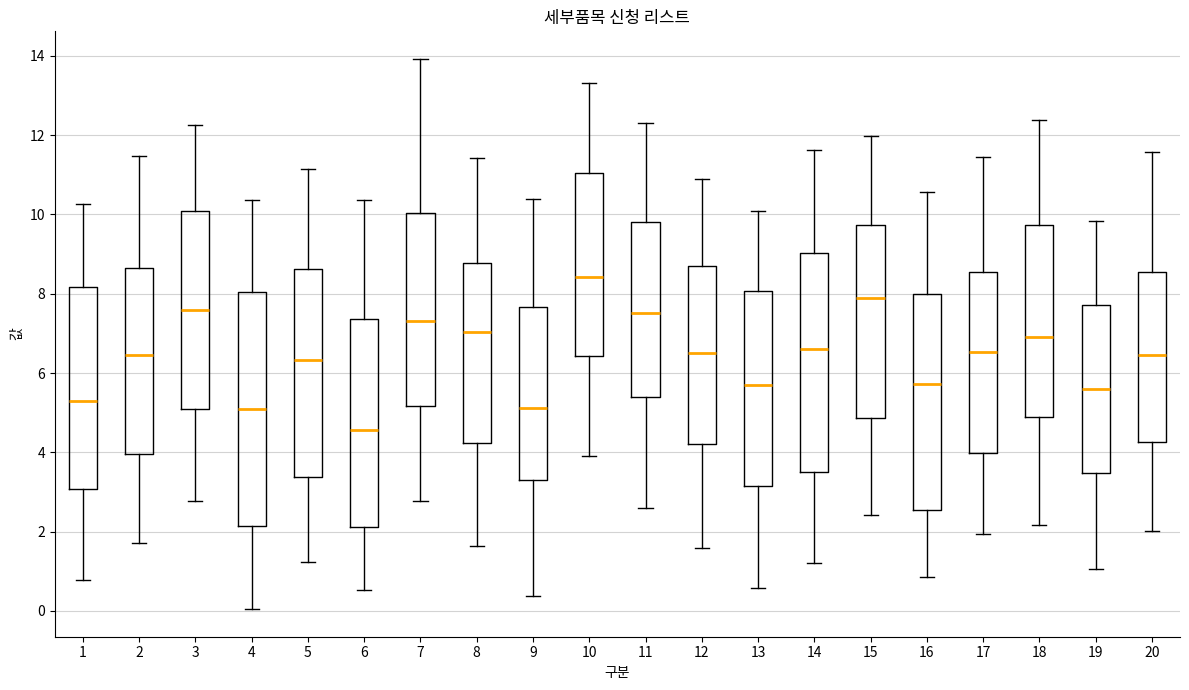

Comparing the boxes themselves (not the whiskers), which one is the tallest?

4